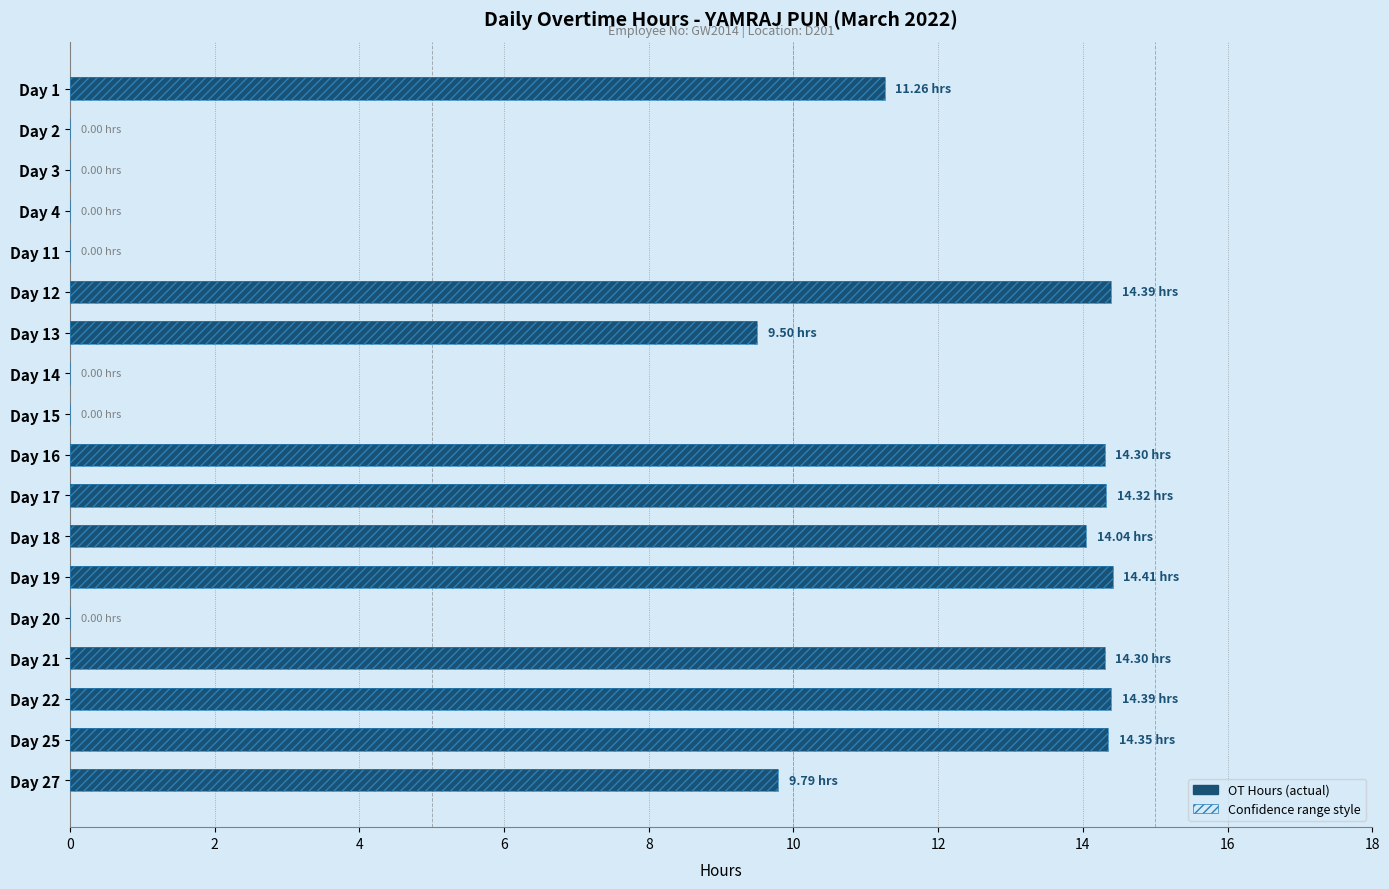

Which has a higher value, Day 11 or Day 19?

Day 19